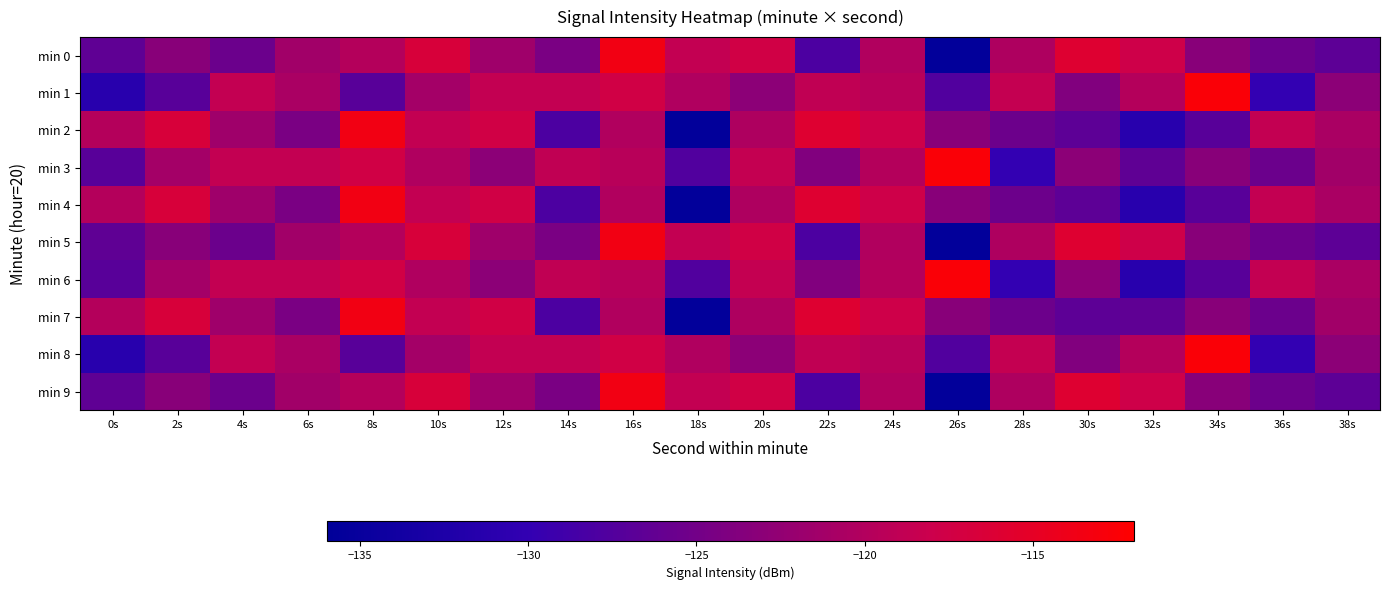

Reading left to right, transcribe all the data shown in this chart.

min 0: 0s=-126.5	2s=-123.3	4s=-125.6	6s=-121.3	8s=-119.8	10s=-116.7	12s=-121.5	14s=-124.4	16s=-113.6	18s=-118.7	20s=-117.5	22s=-128.0	24s=-120.2	26s=-135.6	28s=-120.3	30s=-115.9	32s=-117.8	34s=-123.3	36s=-125.4	38s=-126.6
min 1: 0s=-131.2	2s=-127.0	4s=-118.7	6s=-120.7	8s=-127.0	10s=-121.2	12s=-118.7	14s=-118.7	16s=-117.5	18s=-120.2	20s=-123.0	22s=-118.8	24s=-119.6	26s=-127.7	28s=-118.6	30s=-123.9	32s=-119.8	34s=-112.6	36s=-130.0	38s=-123.0
min 2: 0s=-119.8	2s=-116.7	4s=-121.5	6s=-124.4	8s=-113.6	10s=-118.7	12s=-117.5	14s=-128.0	16s=-120.2	18s=-135.6	20s=-120.3	22s=-115.9	24s=-117.8	26s=-123.3	28s=-125.4	30s=-126.6	32s=-131.2	34s=-127.0	36s=-118.7	38s=-120.7
min 3: 0s=-127.0	2s=-121.2	4s=-118.7	6s=-118.7	8s=-117.5	10s=-120.2	12s=-123.0	14s=-118.8	16s=-119.6	18s=-127.7	20s=-118.6	22s=-123.9	24s=-119.8	26s=-112.6	28s=-130.0	30s=-123.0	32s=-126.5	34s=-123.3	36s=-125.6	38s=-121.3
min 4: 0s=-119.8	2s=-116.7	4s=-121.5	6s=-124.4	8s=-113.6	10s=-118.7	12s=-117.5	14s=-128.0	16s=-120.2	18s=-135.6	20s=-120.3	22s=-115.9	24s=-117.8	26s=-123.3	28s=-125.4	30s=-126.6	32s=-131.2	34s=-127.0	36s=-118.7	38s=-120.7
min 5: 0s=-126.5	2s=-123.3	4s=-125.6	6s=-121.3	8s=-119.8	10s=-116.7	12s=-121.5	14s=-124.4	16s=-113.6	18s=-118.7	20s=-117.5	22s=-128.0	24s=-120.2	26s=-135.6	28s=-120.3	30s=-115.9	32s=-117.8	34s=-123.3	36s=-125.4	38s=-126.6
min 6: 0s=-127.0	2s=-121.2	4s=-118.7	6s=-118.7	8s=-117.5	10s=-120.2	12s=-123.0	14s=-118.8	16s=-119.6	18s=-127.7	20s=-118.6	22s=-123.9	24s=-119.8	26s=-112.6	28s=-130.0	30s=-123.0	32s=-131.2	34s=-127.0	36s=-118.7	38s=-120.7
min 7: 0s=-119.8	2s=-116.7	4s=-121.5	6s=-124.4	8s=-113.6	10s=-118.7	12s=-117.5	14s=-128.0	16s=-120.2	18s=-135.6	20s=-120.3	22s=-115.9	24s=-117.8	26s=-123.3	28s=-125.4	30s=-126.6	32s=-126.5	34s=-123.3	36s=-125.6	38s=-121.3
min 8: 0s=-131.2	2s=-127.0	4s=-118.7	6s=-120.7	8s=-127.0	10s=-121.2	12s=-118.7	14s=-118.7	16s=-117.5	18s=-120.2	20s=-123.0	22s=-118.8	24s=-119.6	26s=-127.7	28s=-118.6	30s=-123.9	32s=-119.8	34s=-112.6	36s=-130.0	38s=-123.0
min 9: 0s=-126.5	2s=-123.3	4s=-125.6	6s=-121.3	8s=-119.8	10s=-116.7	12s=-121.5	14s=-124.4	16s=-113.6	18s=-118.7	20s=-117.5	22s=-128.0	24s=-120.2	26s=-135.6	28s=-120.3	30s=-115.9	32s=-117.8	34s=-123.3	36s=-125.4	38s=-126.6